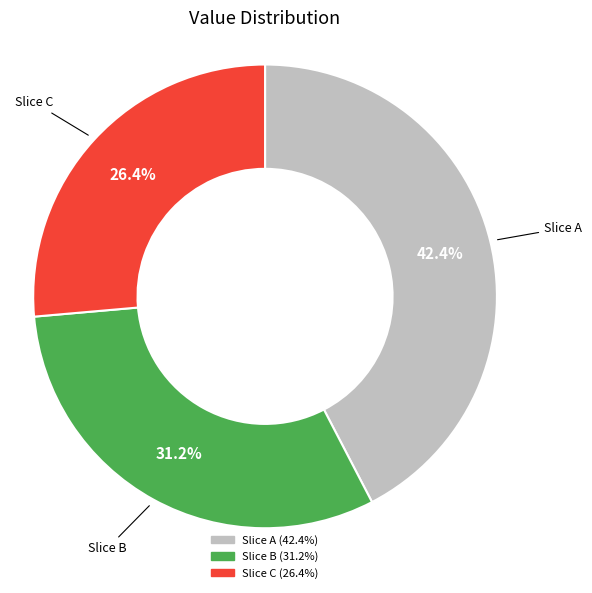

How many slices are in this pie chart?

3